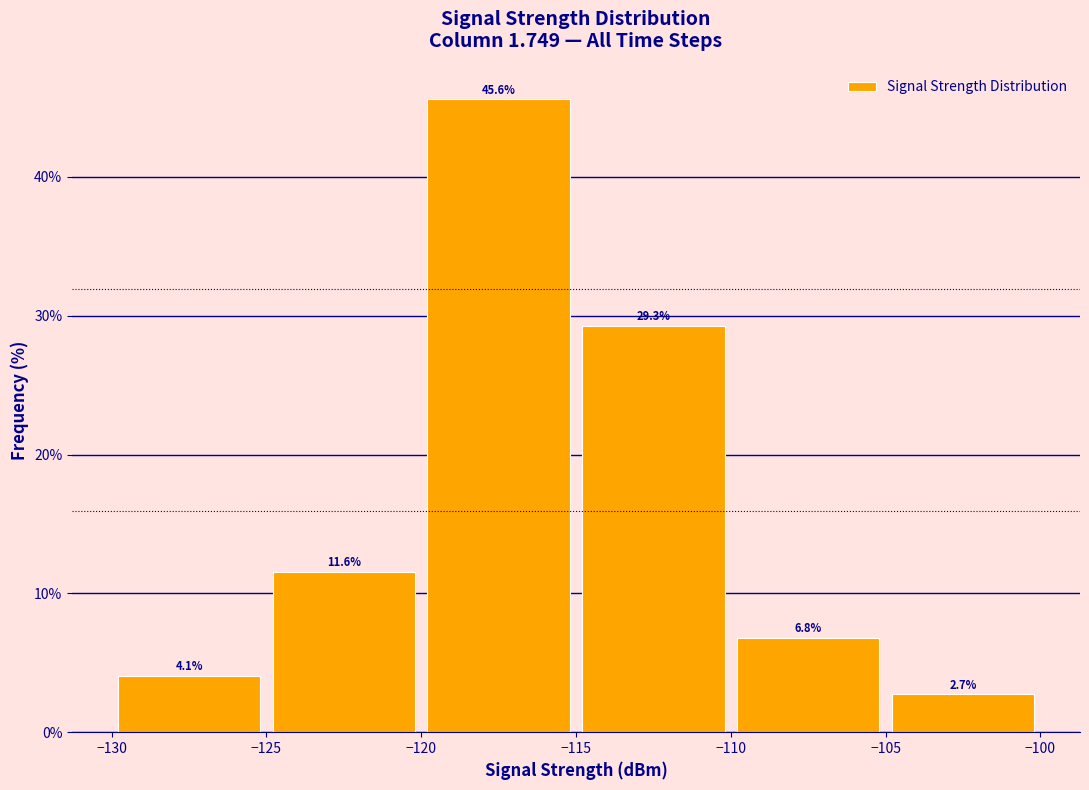

Over which range of the x-axis is the bar tallest?

-120 to -115